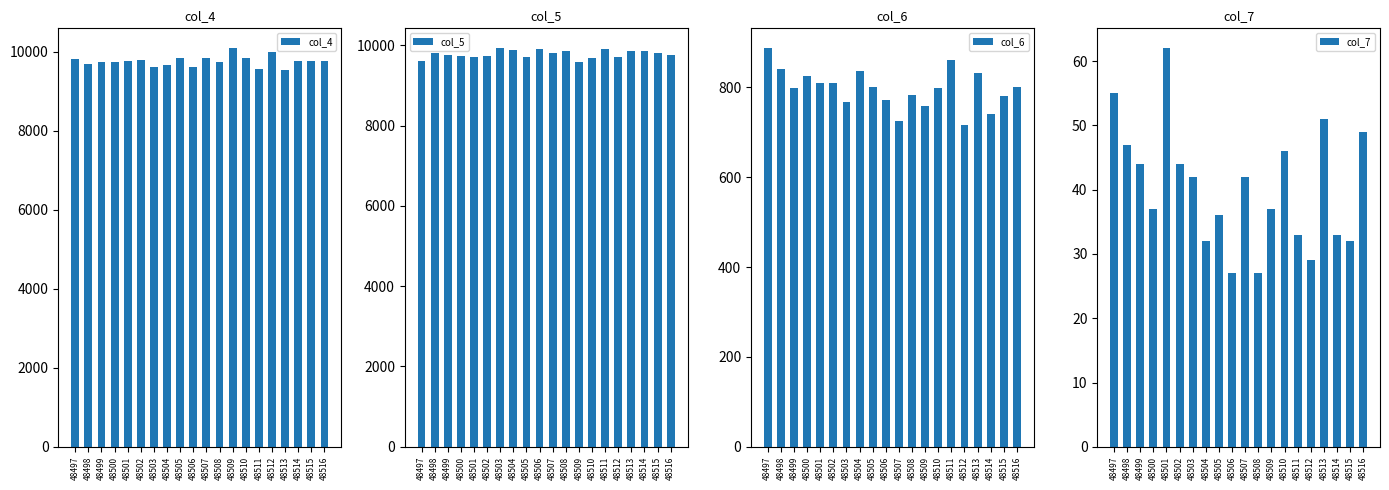

How many distinct data groups are displayed?

4